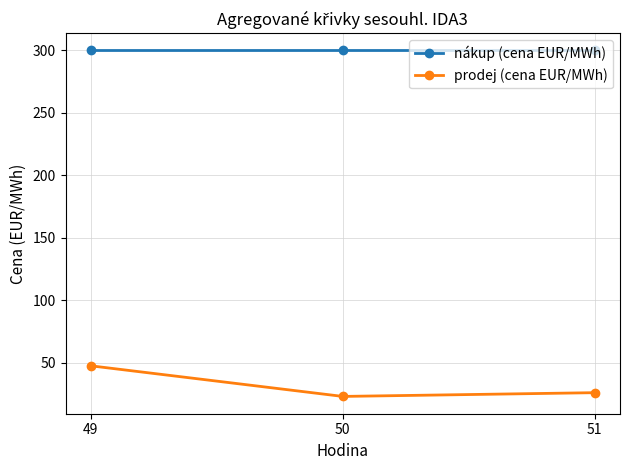

What is the total value across all series at 50?

323.2